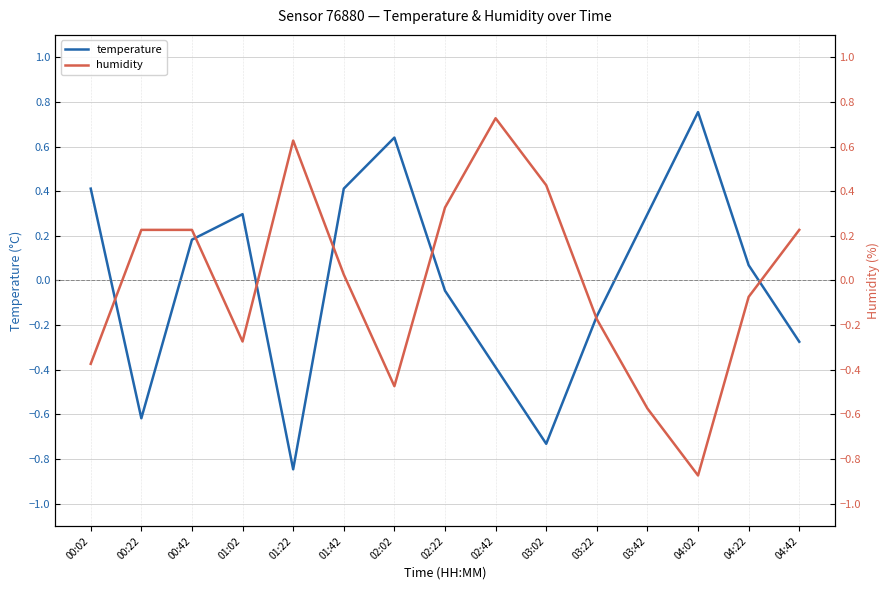

How many values in temperature are above zero?

8